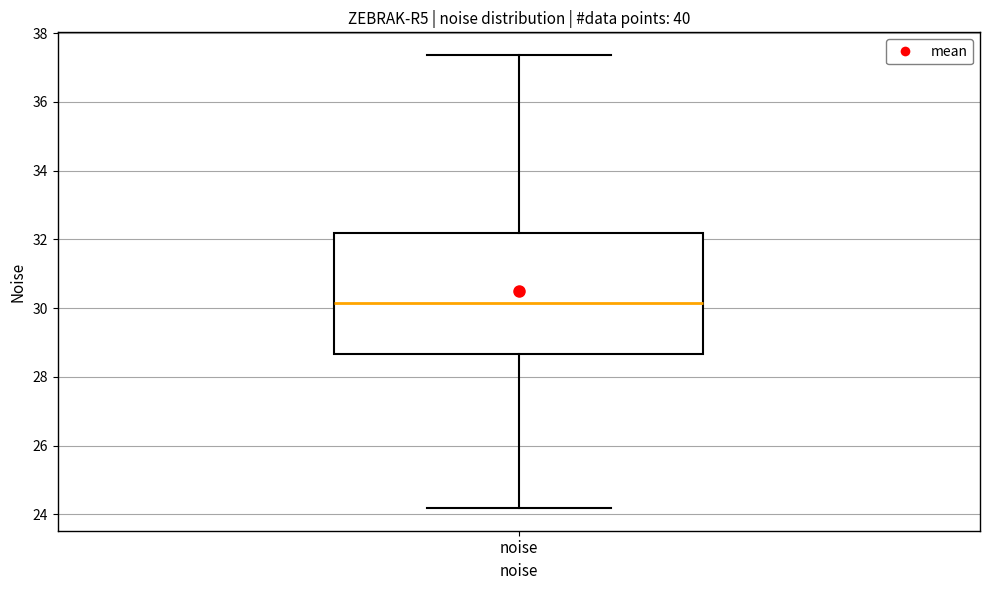

Where is the lower edge of the box for noise on the y-axis? The values are not printed on the chart, so give them approximately, as read against the axis.

28.6